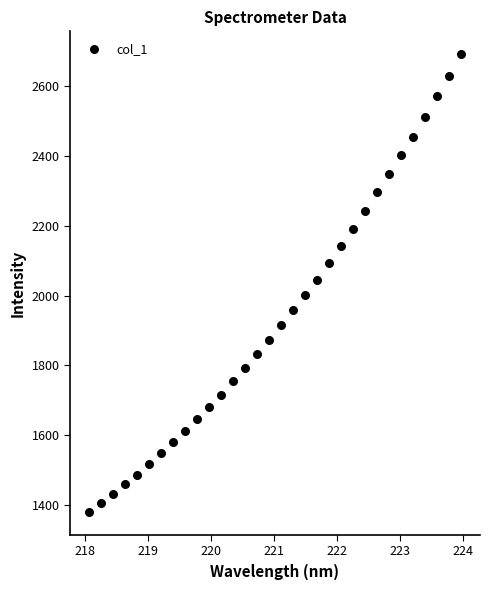

What is the range of X values (max minus min)?

5.9